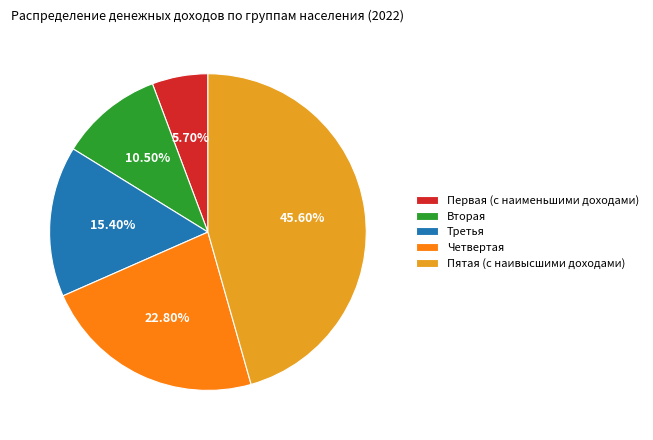

The Пятая (с наивысшими доходами) slice represents 46% of the pie. True or false?

True